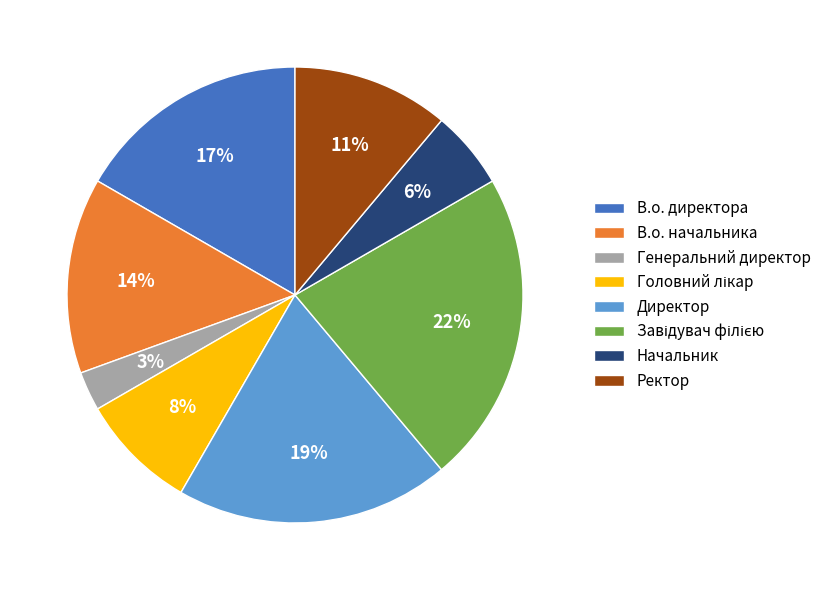

The В.о. директора slice represents 11% of the pie. True or false?

False